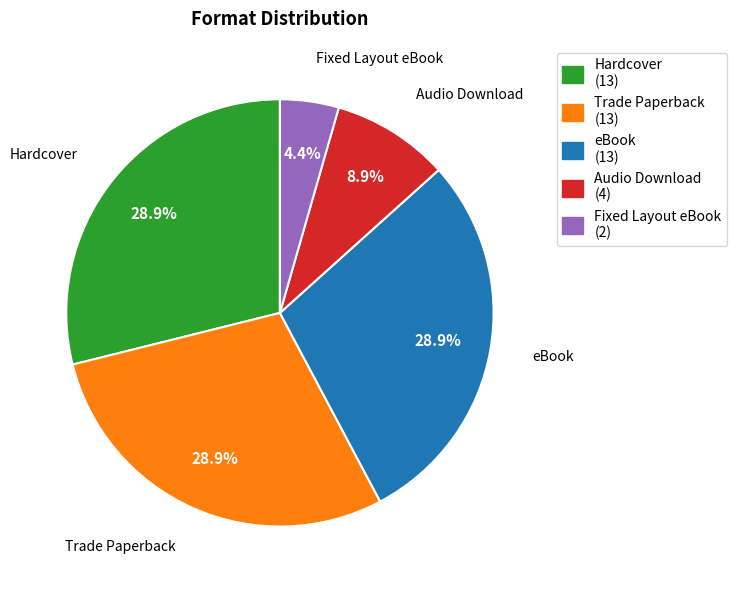

Which category has the smallest portion of the pie?

Fixed Layout eBook